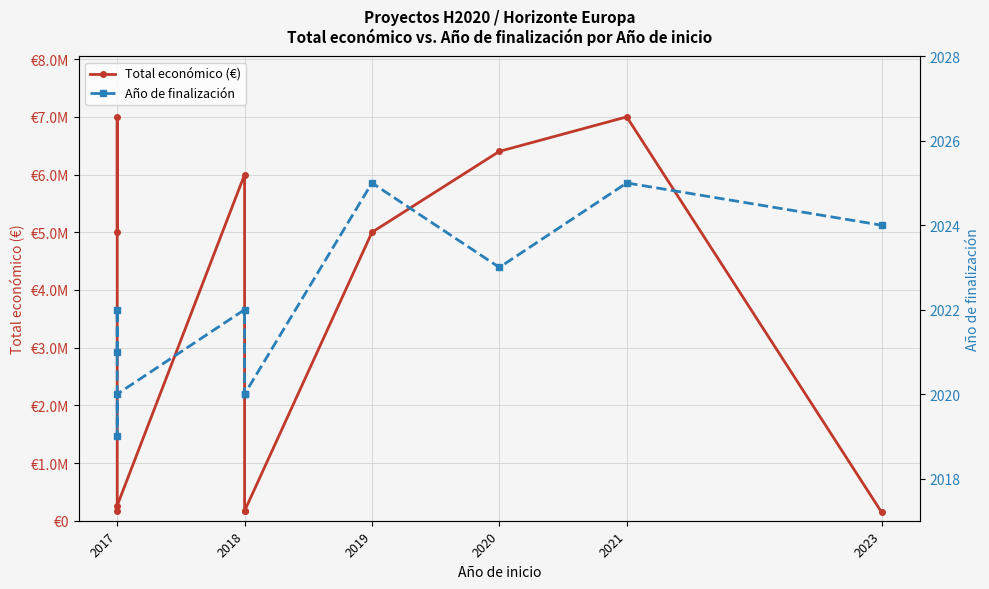

In Año de finalización, how many points are lower than both neighbors (excluding endpoints)?

2